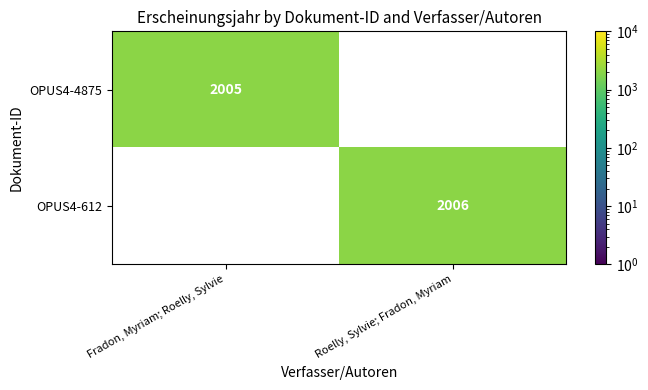

The OPUS4-612 series shows 2947 at Roelly, Sylvie; Fradon, Myriam. True or false?

False